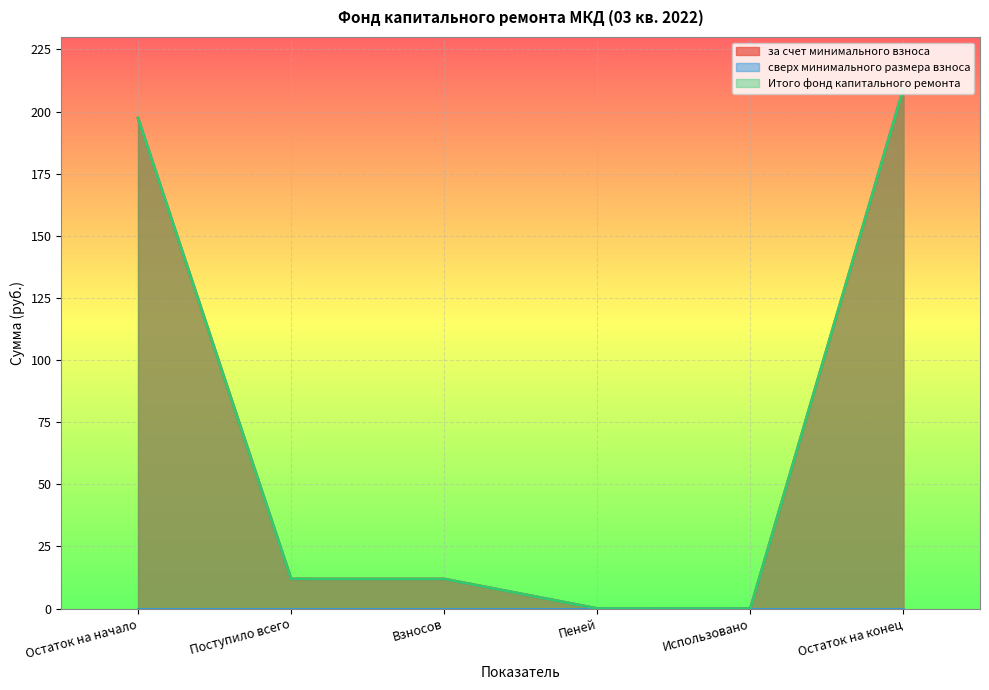

In Итого фонд капитального ремонта, how many points are lower than both neighbors (excluding endpoints)?

1